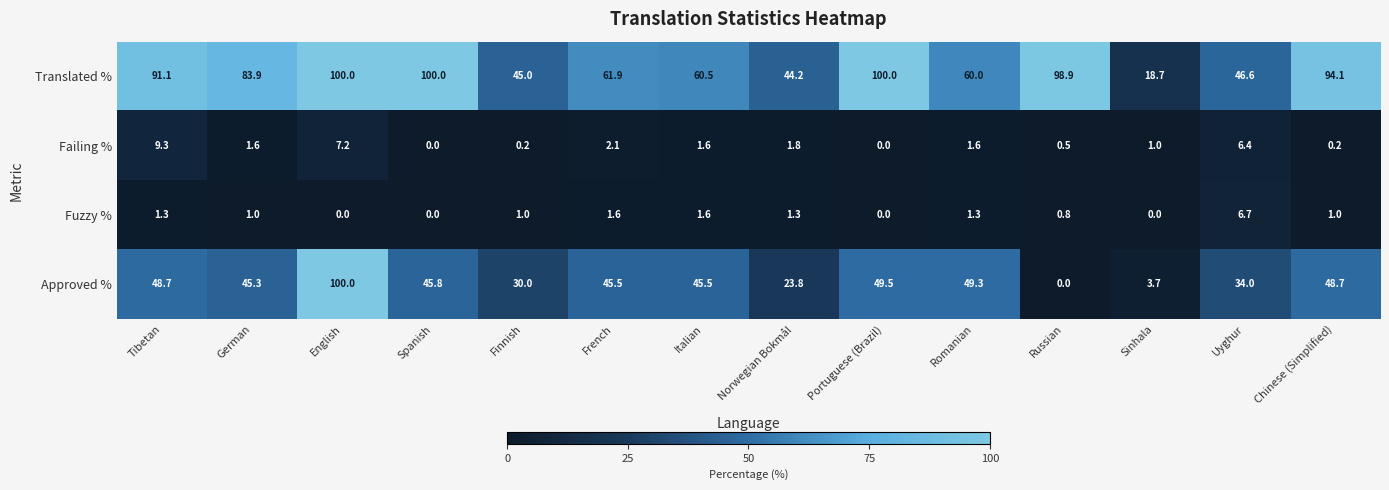

What is the approximate value of Failing % at Romanian?

1.6